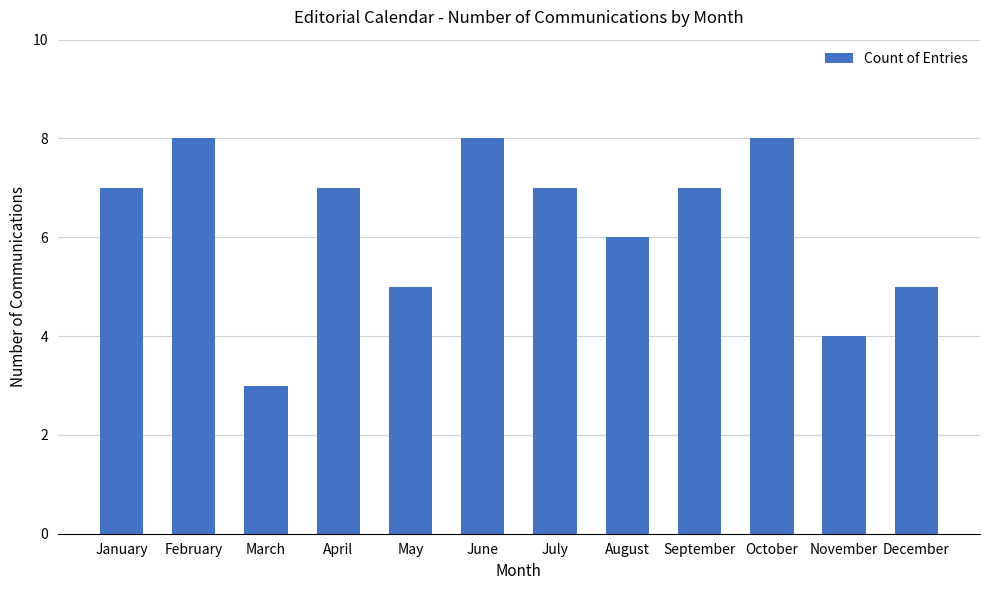

What is the change in value from April to December?

-2